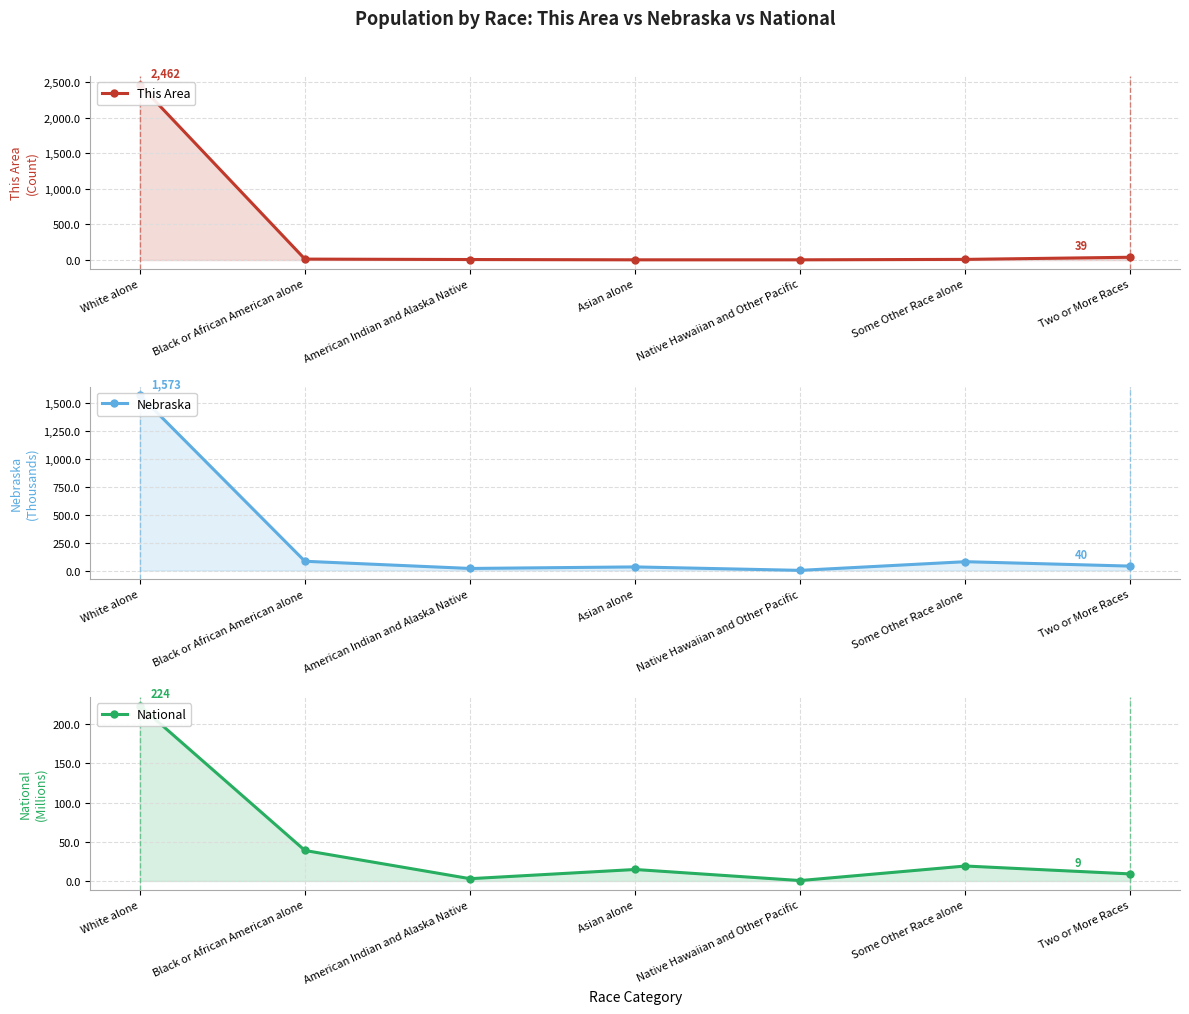

How many lines are shown in the chart?

3